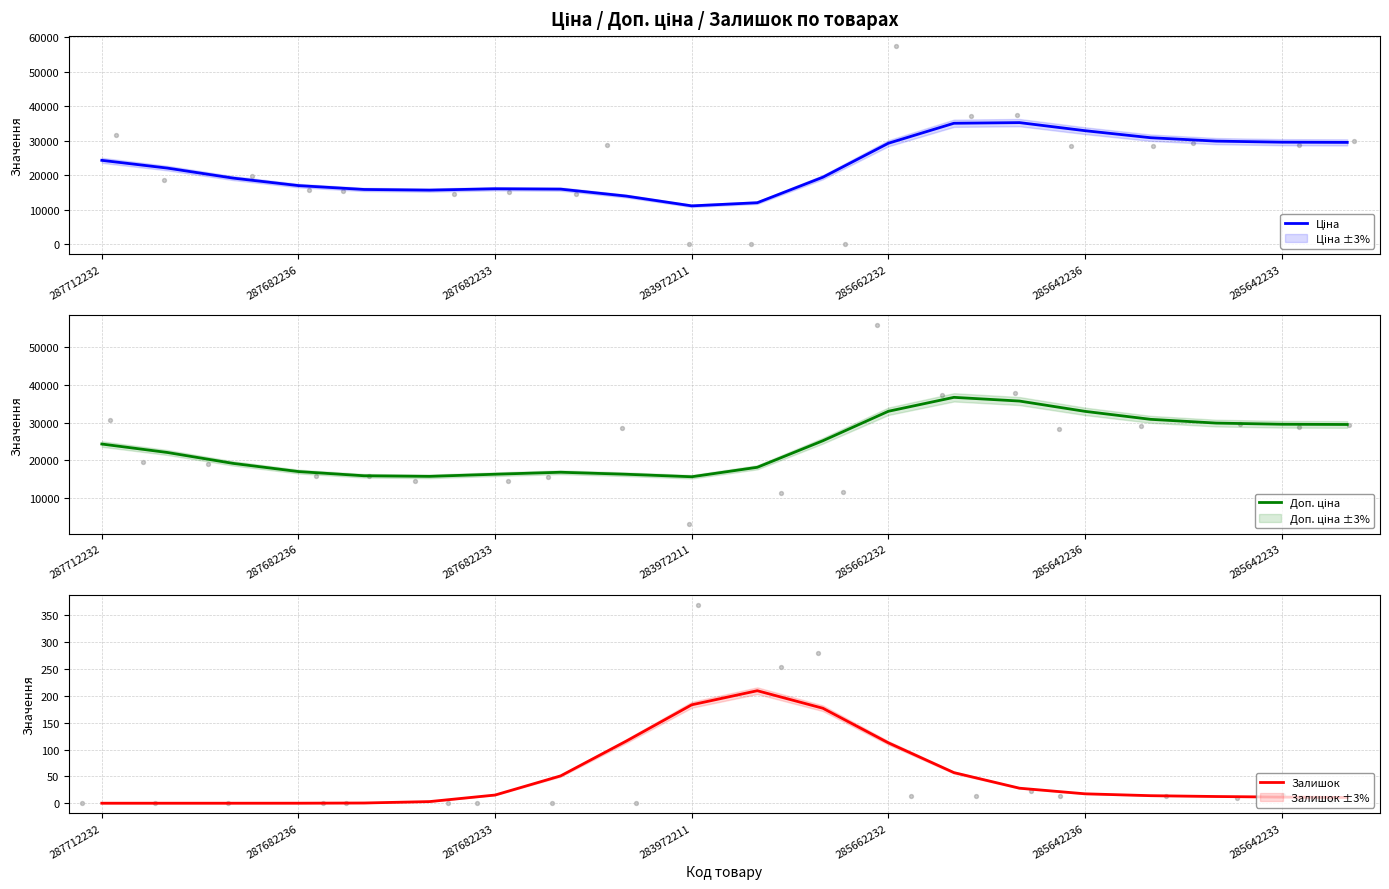

Which series contains the highest Y value?

Доп. ціна